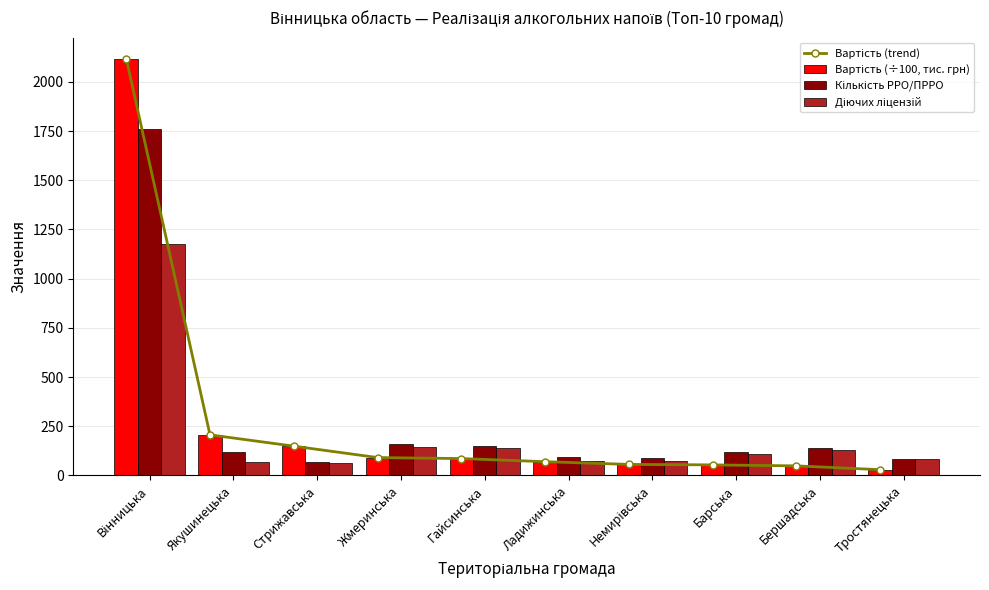

What value does the Вартість (trend) series have at Стрижавська?

148.8